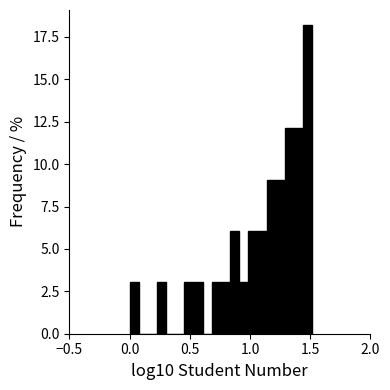

Around what value on the x-axis is the tallest bar? Give the approximate position of its centre, as read against the axis.

1.50